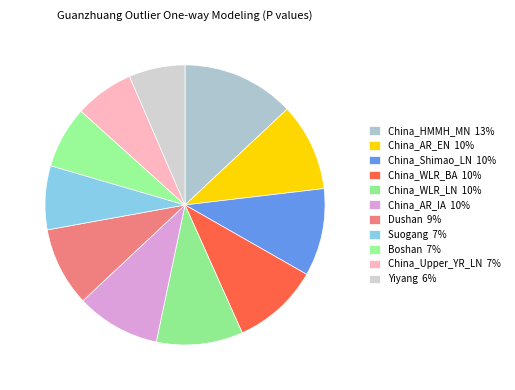

Which slice is the largest?

China_HMMH_MN